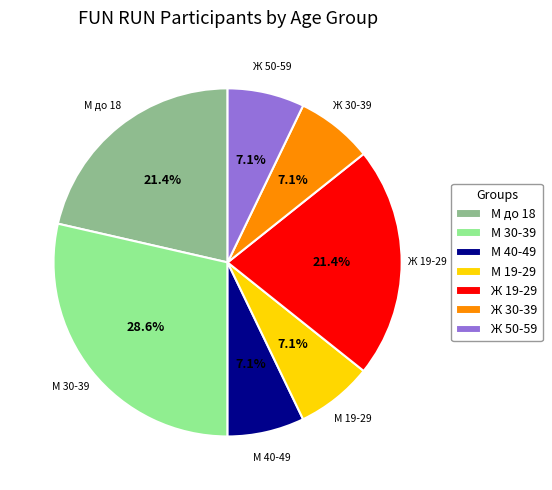

Which category has the biggest portion of the pie?

М 30-39